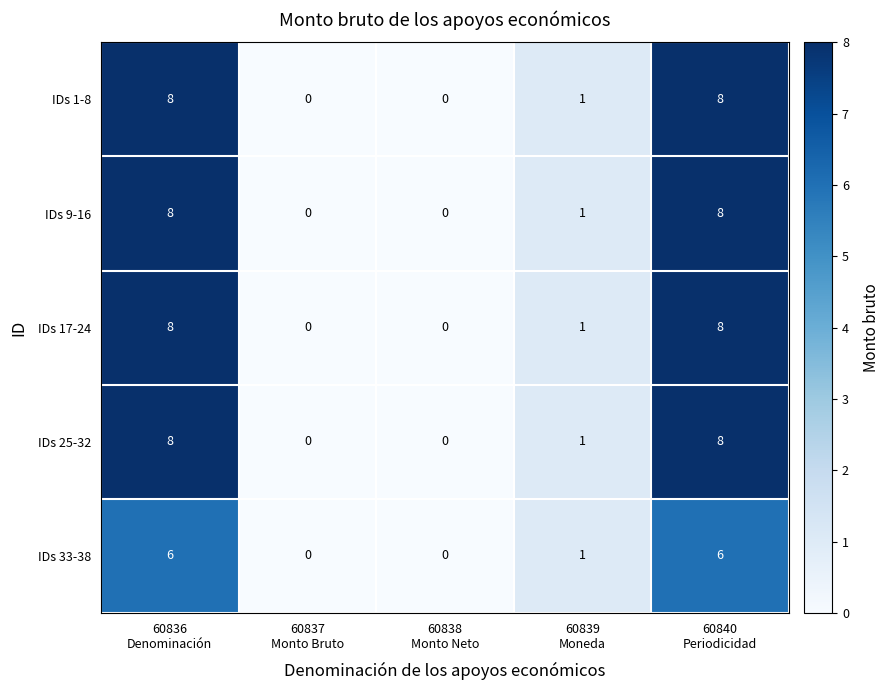

What is the difference between the maximum and minimum values in the IDs 17-24 series?

8